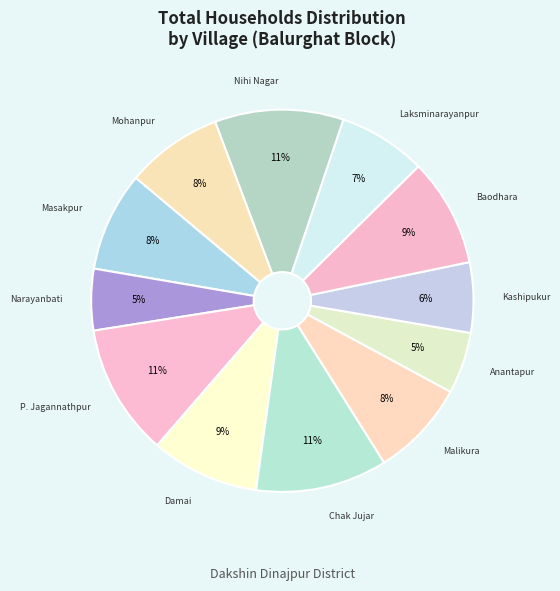

Is Narayanbati the majority of the pie?

No